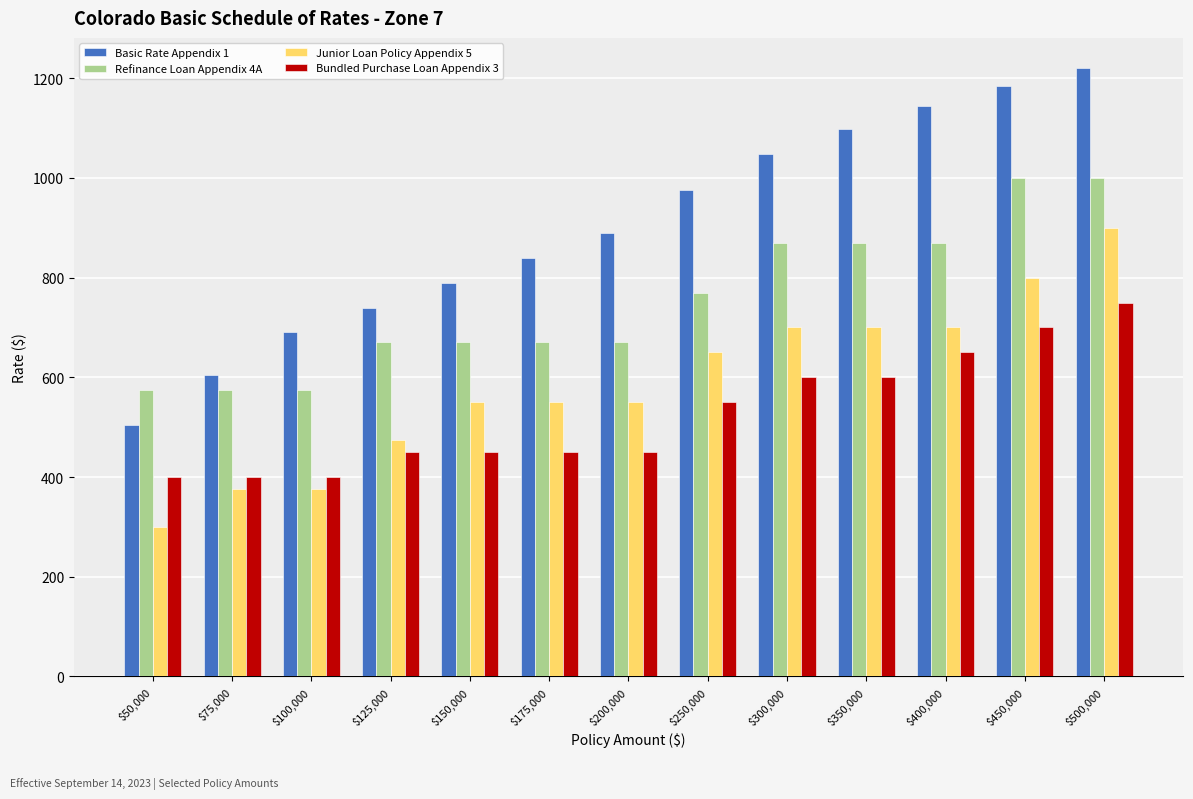

Reading right to left, what are all the values shown in this chart?

Basic Rate Appendix 1: 1220	1185	1145	1099	1049	975	890	840	790	740	690	605	505
Refinance Loan Appendix 4A: 1000	1000	870	870	870	770	670	670	670	670	575	575	575
Junior Loan Policy Appendix 5: 900	800	700	700	700	650	550	550	550	475	375	375	300
Bundled Purchase Loan Appendix 3: 750	700	650	600	600	550	450	450	450	450	400	400	400